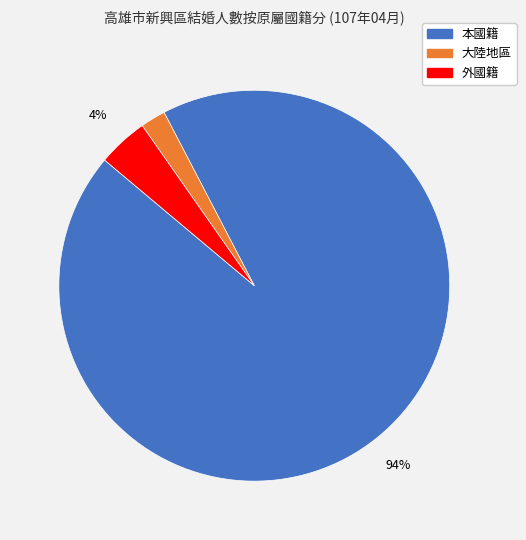

Which category accounts for the majority?

本國籍